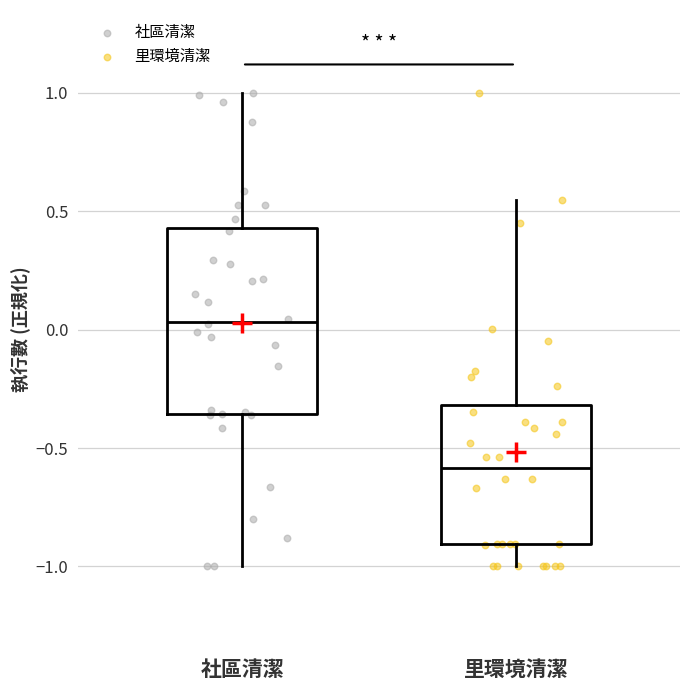

Which box's median line is the lowest?

里環境清潔